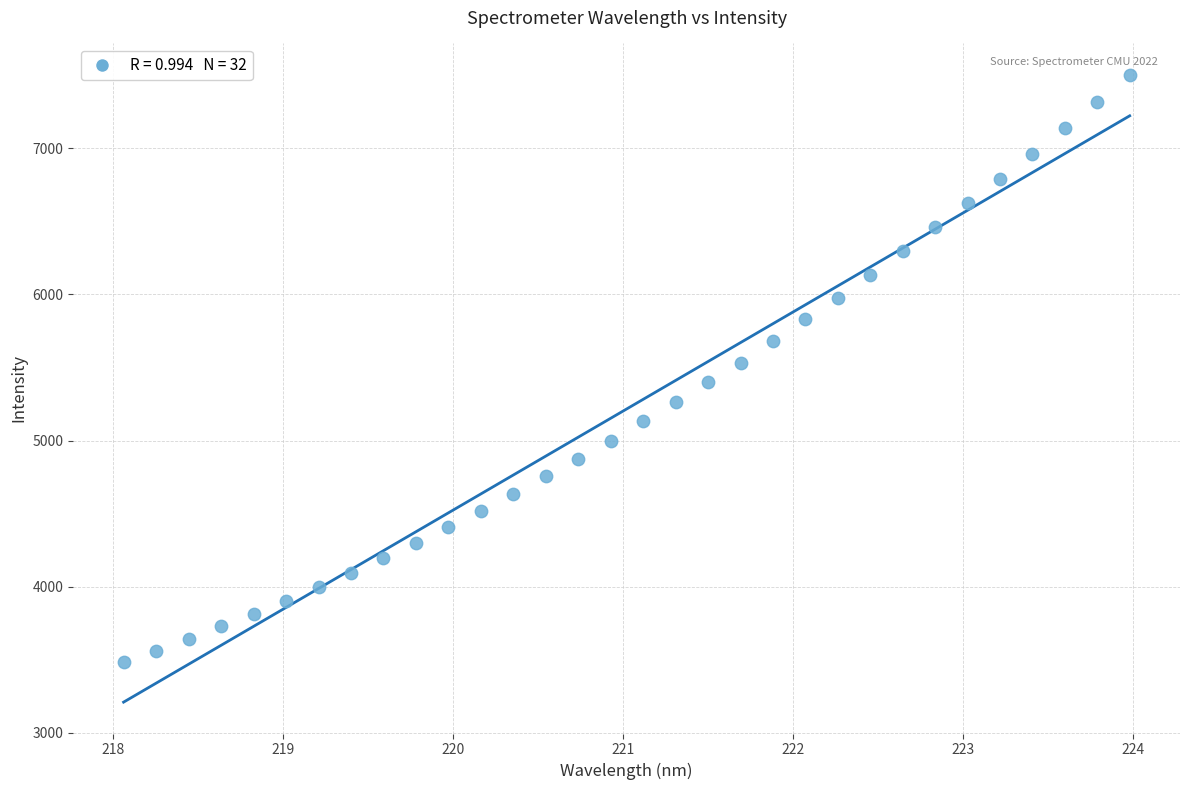

What is the range of Y values (max minus min)?

4020.1